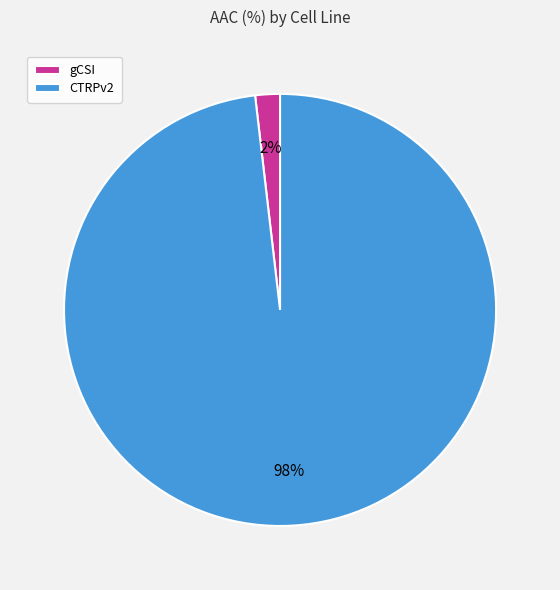

Between gCSI and CTRPv2, which is larger?

CTRPv2